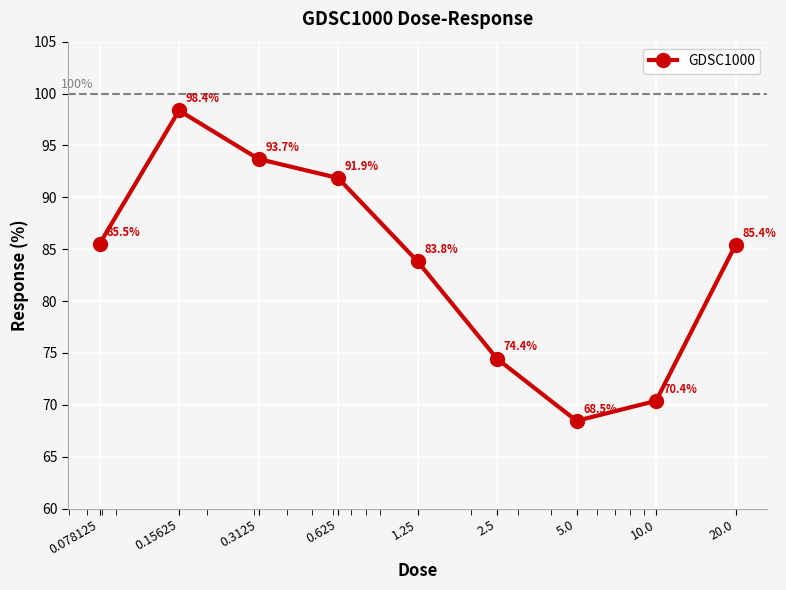

True or false: the data has more than 0 interior local peaks.

True